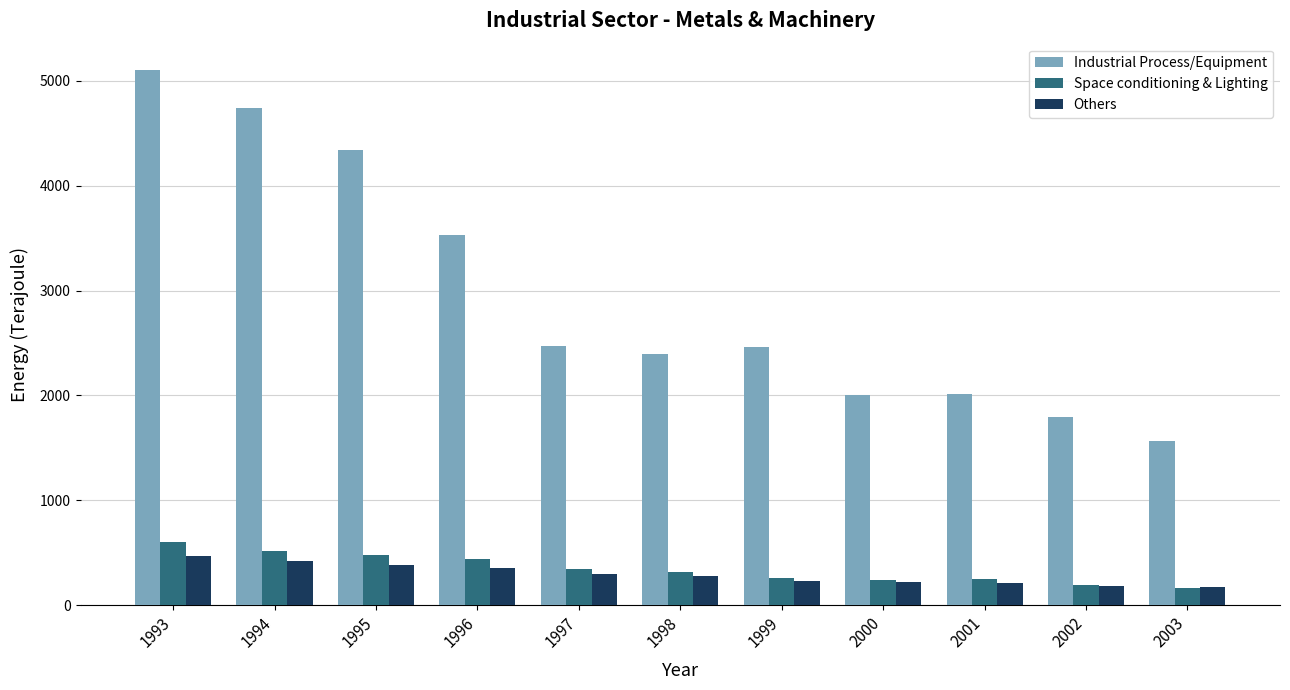

What is the value of the Space conditioning & Lighting bar at the 11th from the left?

165.1